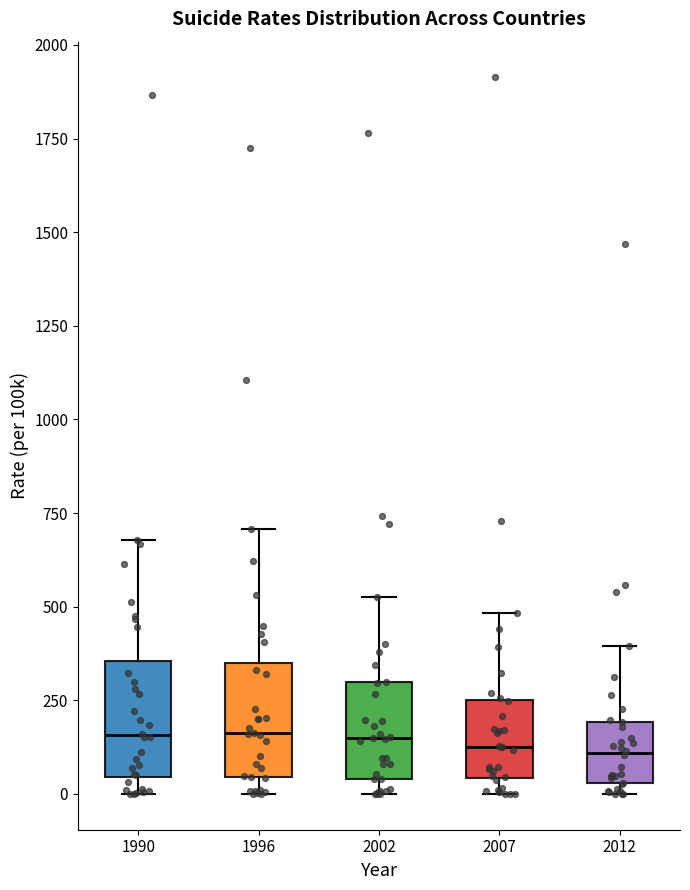

Where is the upper edge of the box at x = 2007 on the y-axis? The values are not printed on the chart, so give them approximately, as read against the axis.

250